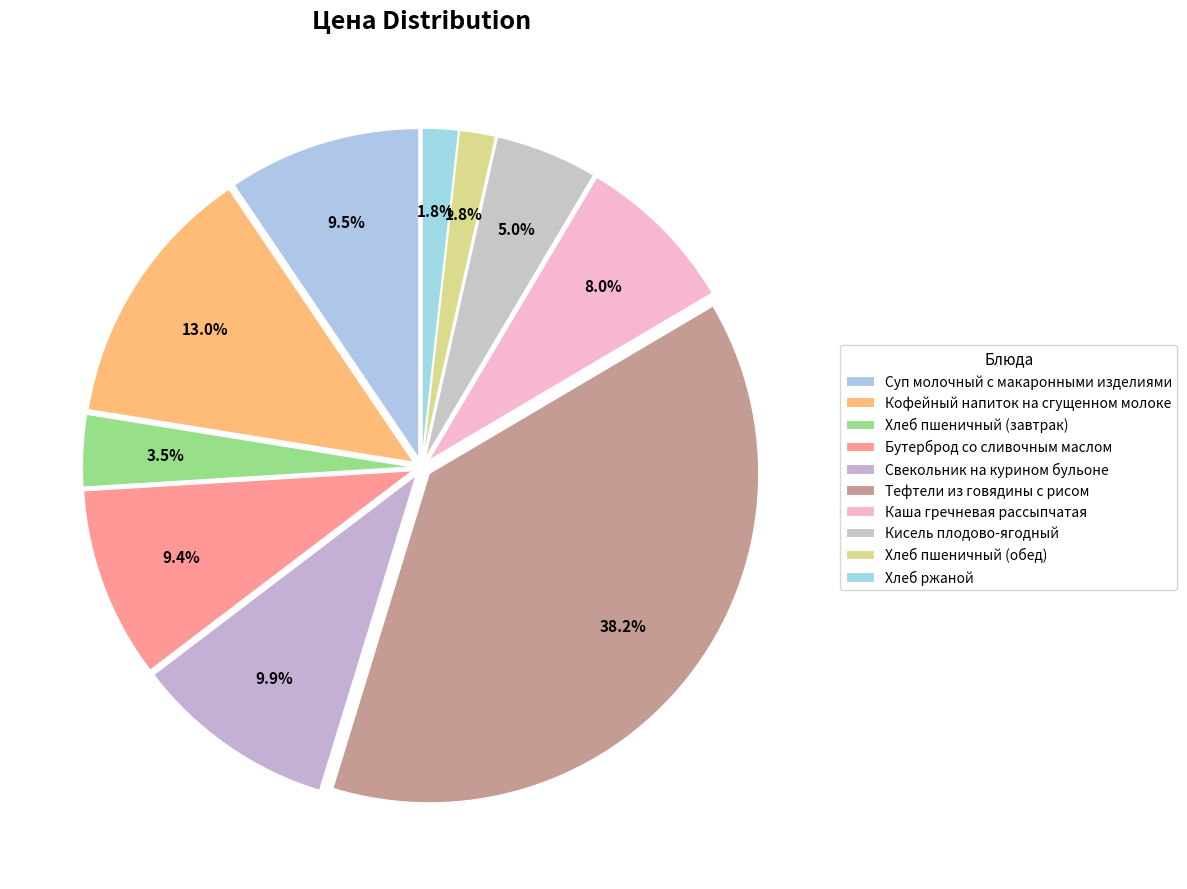

What percentage is the Бутерброд со сливочным маслом slice, to the nearest percent?

9%